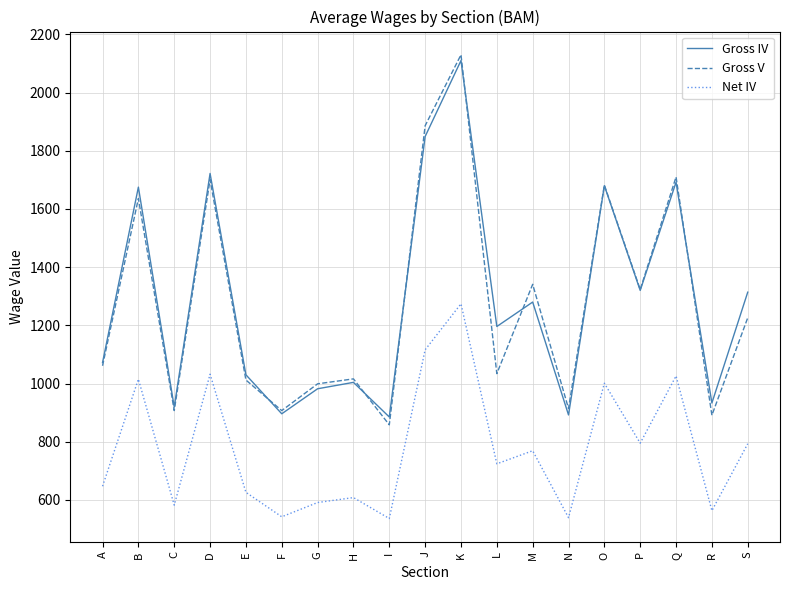

What is the spread (max minus min) of values at S?

521